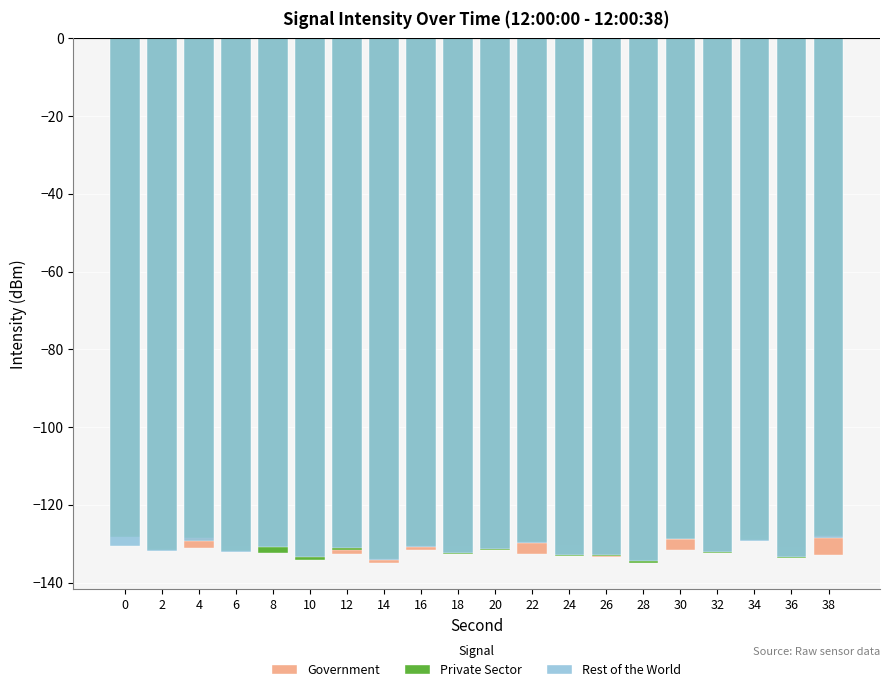

What is the difference between the Rest of the World values at 14 and 28?

0.4